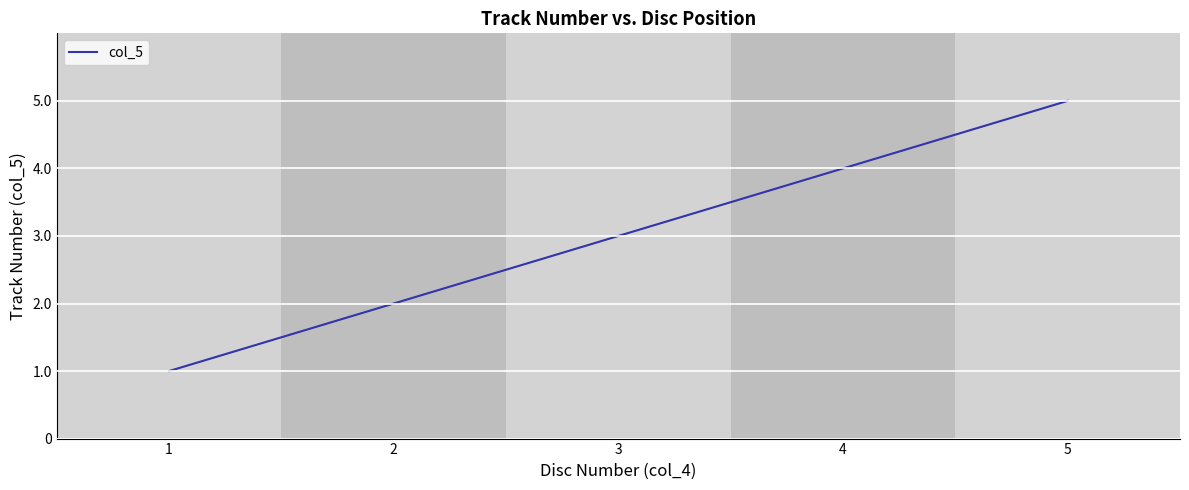

List the labels in order of value, largest first.

5, 4, 3, 2, 1